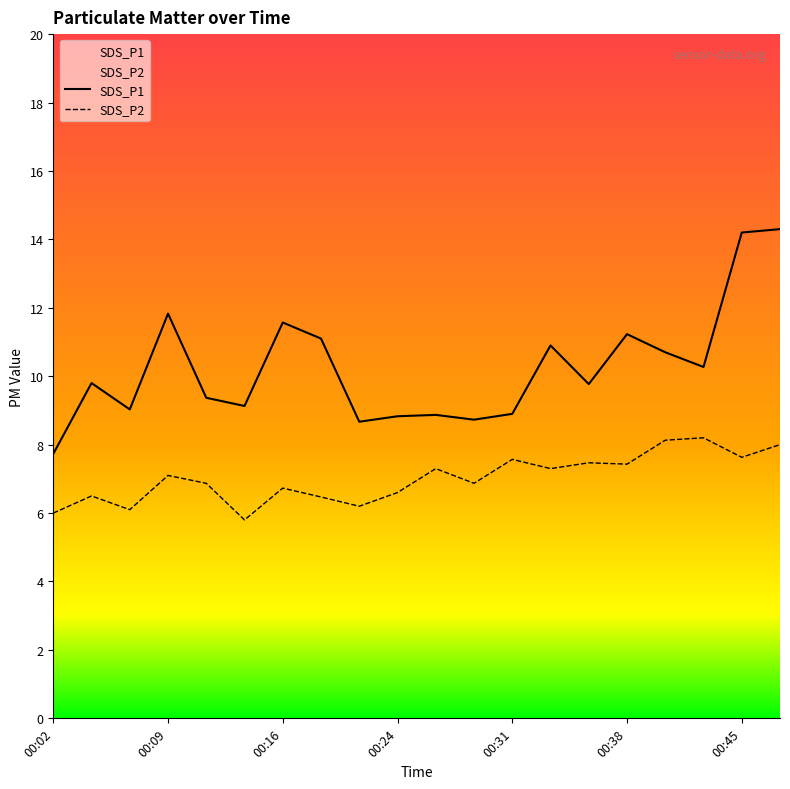

Reading left to right, list all the values displayed in this chart.

SDS_P1: 7.7	9.8	9.0	11.8	9.4	9.1	11.6	11.1	8.7	8.8	8.9	8.7	8.9	10.9	9.8	11.2	10.7	10.3	14.2	14.3
SDS_P2: 6.0	6.5	6.1	7.1	6.9	5.8	6.7	6.5	6.2	6.6	7.3	6.9	7.6	7.3	7.5	7.4	8.1	8.2	7.6	8.0